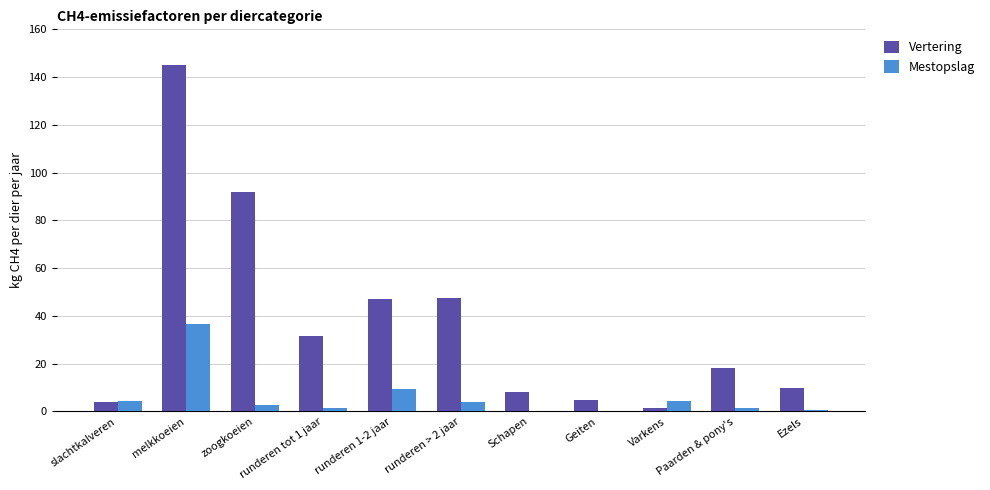

How many data points does each series have?

11